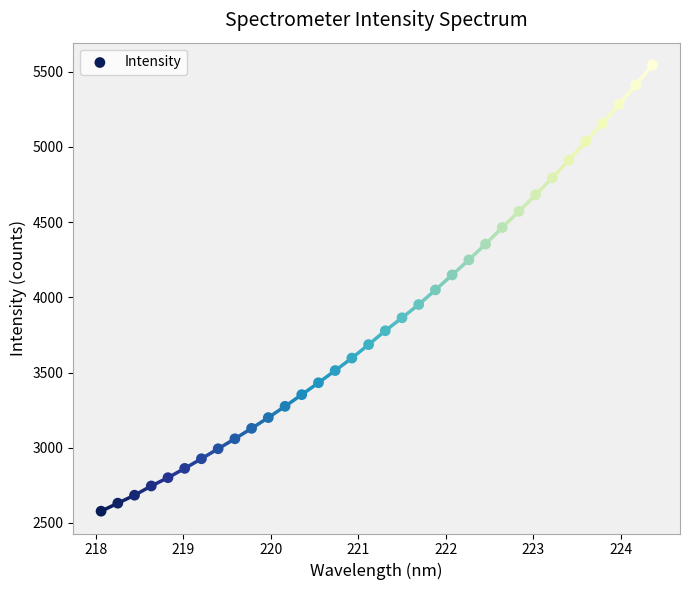

What is the range of X values (max minus min)?

6.3